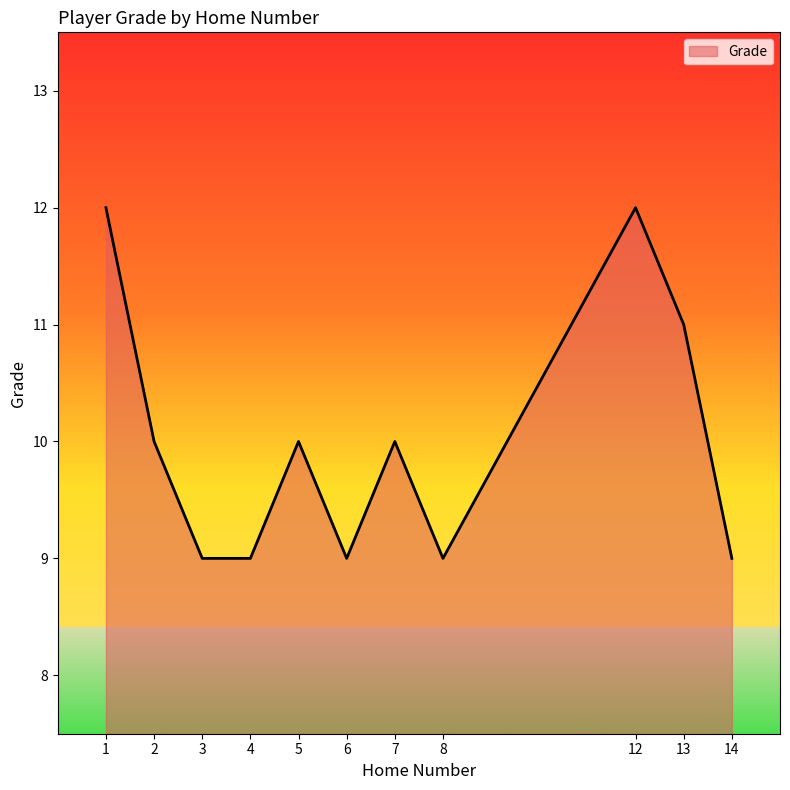

Reading left to right, extract all data points from this chart.

1=12	2=10	3=9	4=9	5=10	6=9	7=10	8=9	12=12	13=11	14=9